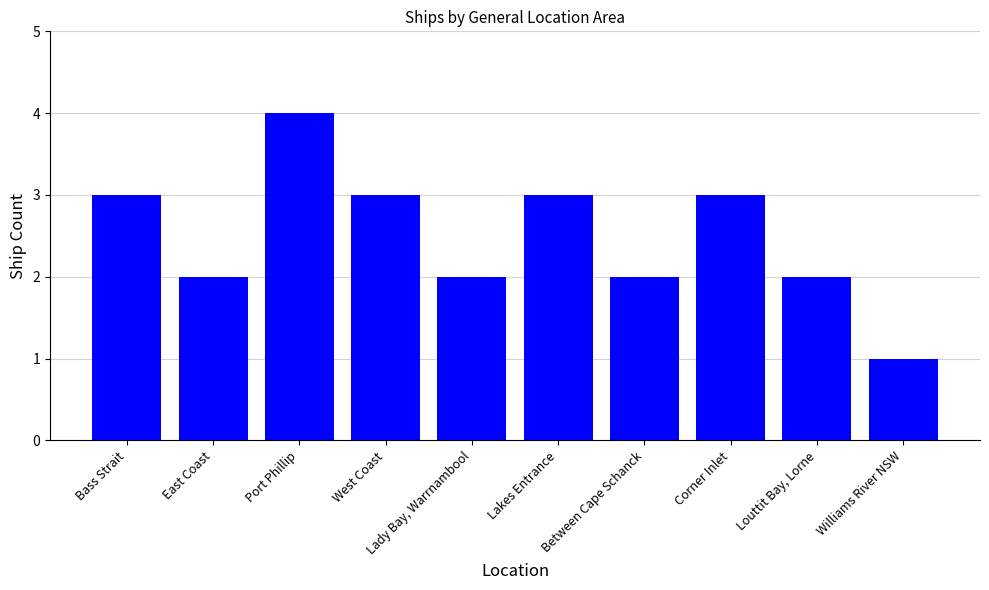

Is it true that the value at Louttit Bay, Lorne is 2?

True